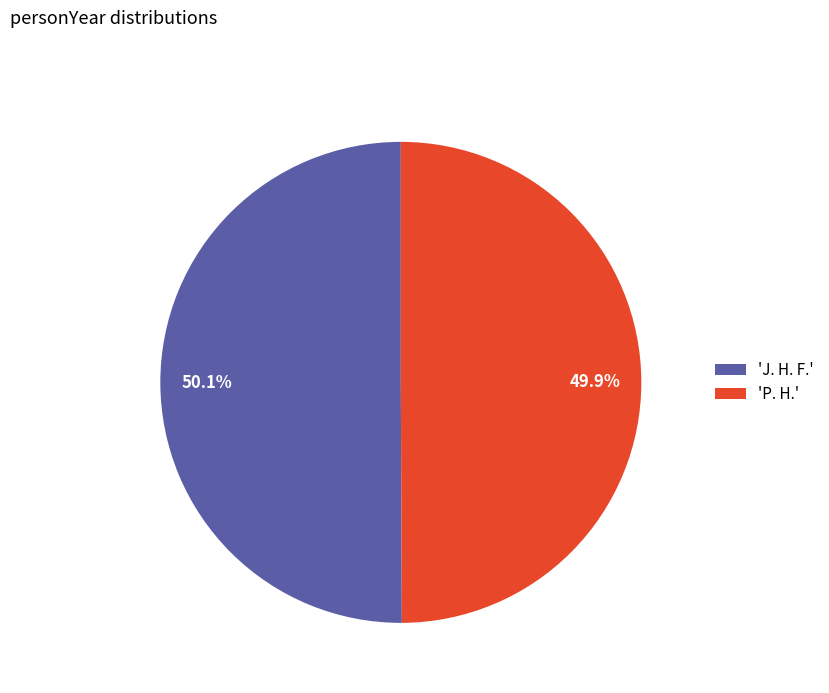

Is there a majority slice in this chart?

Yes